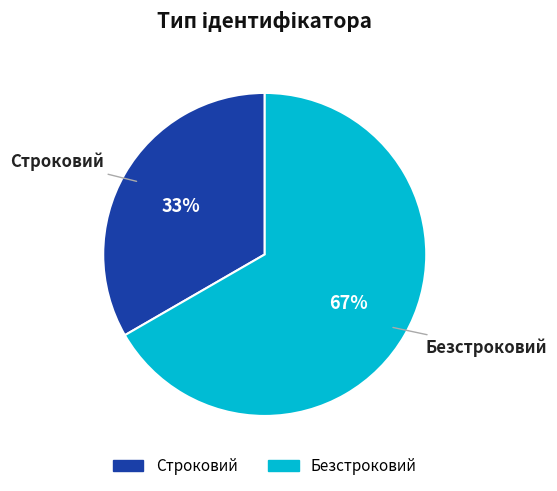

What is the smallest slice in the pie chart?

Строковий